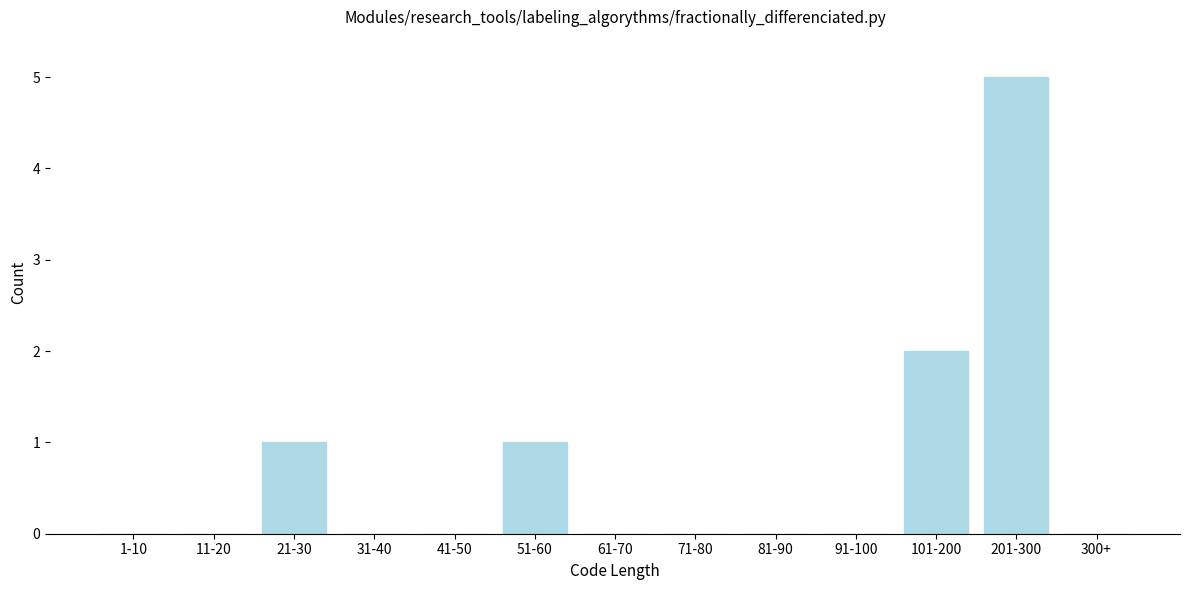

Reading left to right, list all the values displayed in this chart.

1-10=0	11-20=0	21-30=1	31-40=0	41-50=0	51-60=1	61-70=0	71-80=0	81-90=0	91-100=0	101-200=2	201-300=5	300+=0